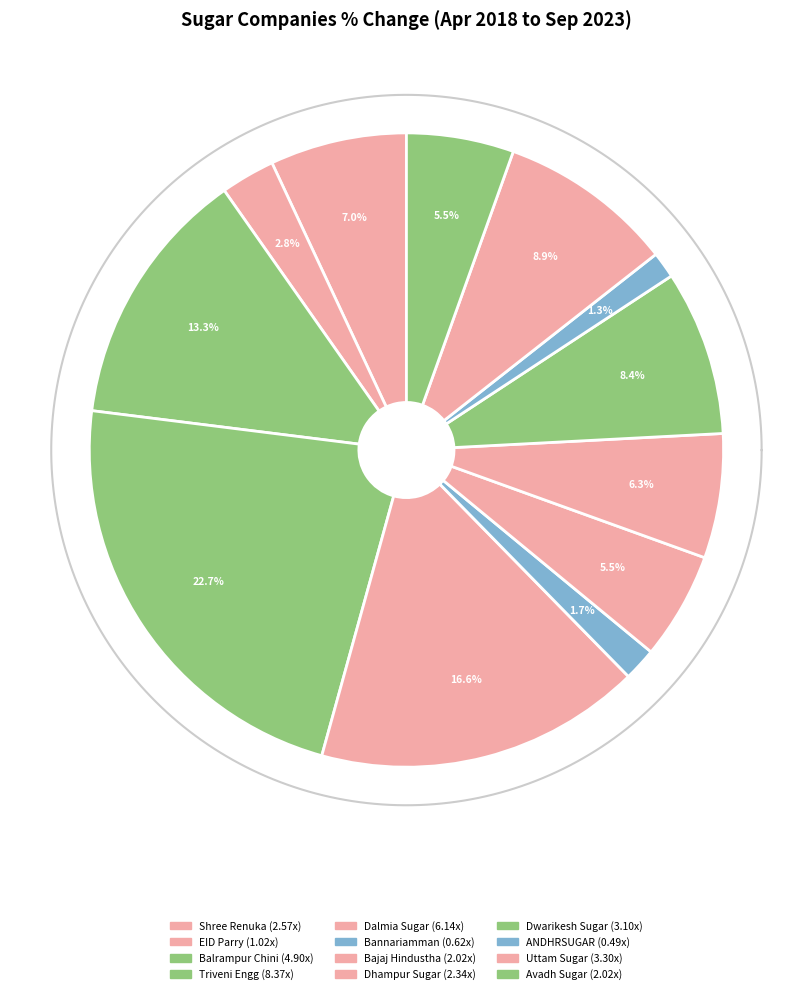

Which has a higher value, Dwarikesh Sugar or ANDHRSUGAR?

Dwarikesh Sugar